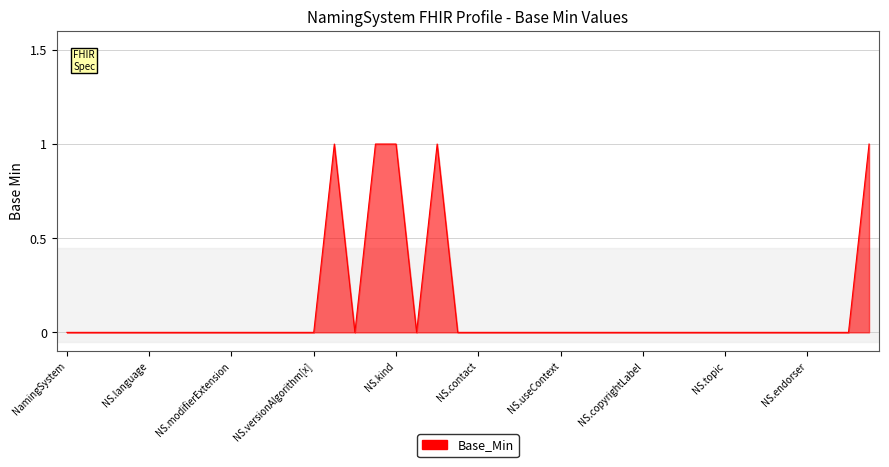

Does the chart display data point markers on the line(s)?

No